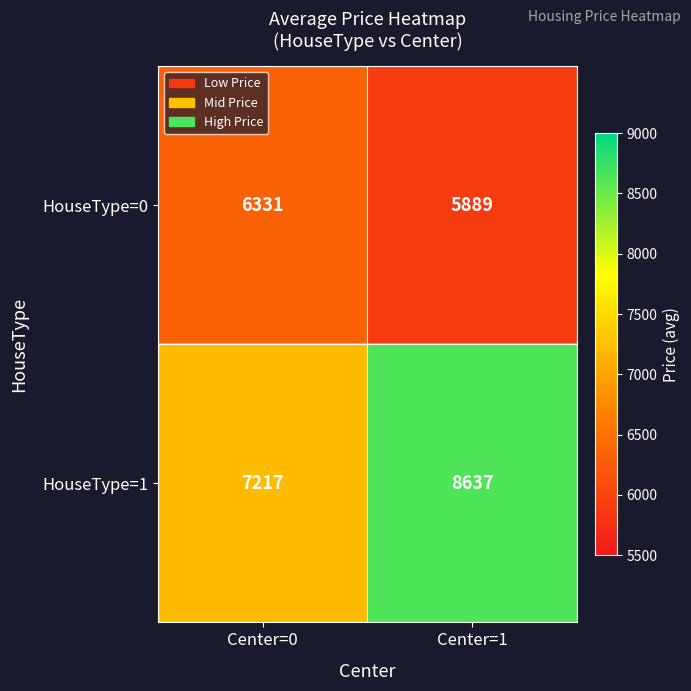

What is the sum of all HouseType=0 values?

12220